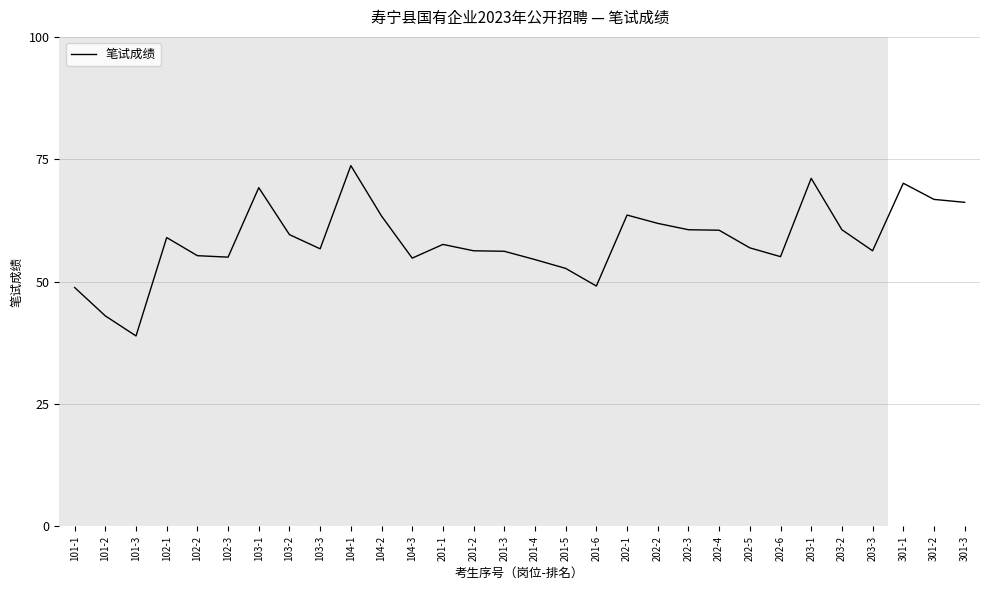

Between 101-3 and 203-1, which is larger?

203-1